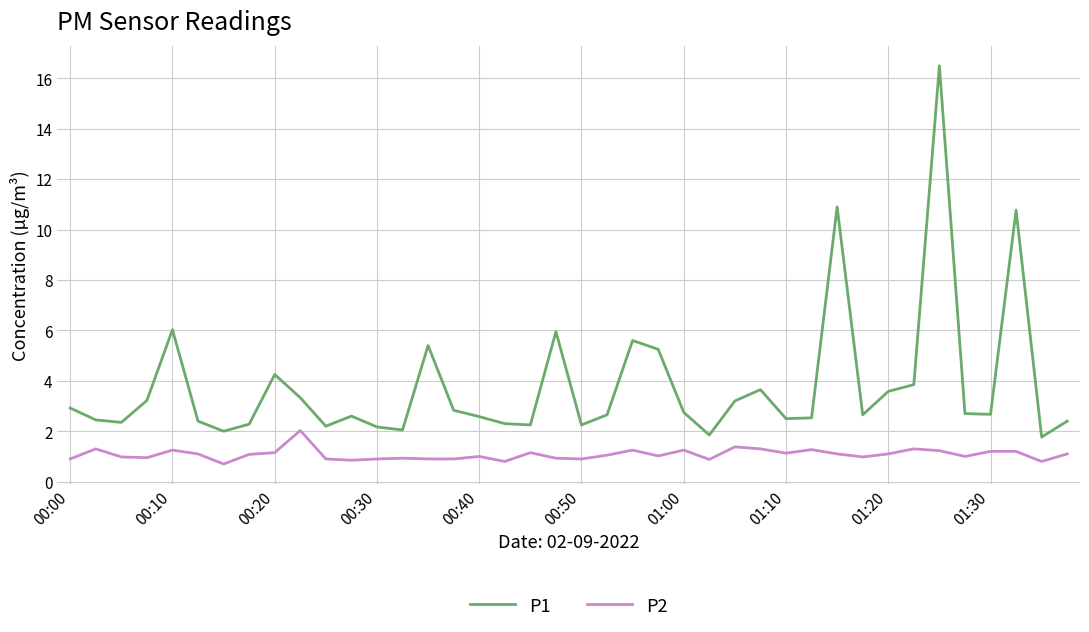

Which series has the largest total across all categories?

P1